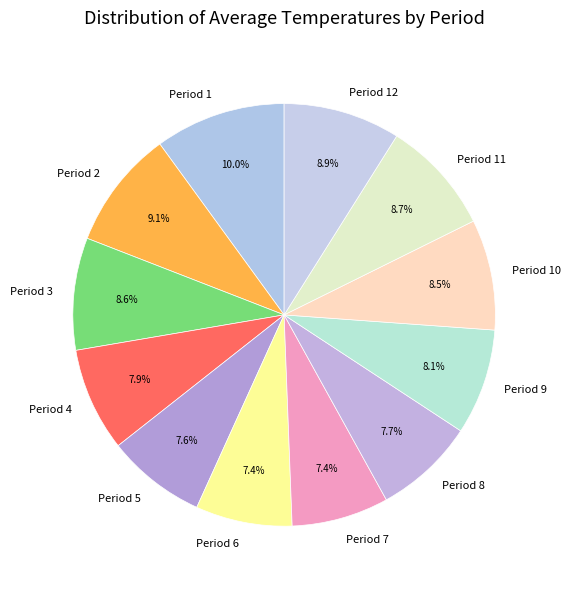

To the nearest percent, what is the combined percentage of Period 9 and Period 1?

18%